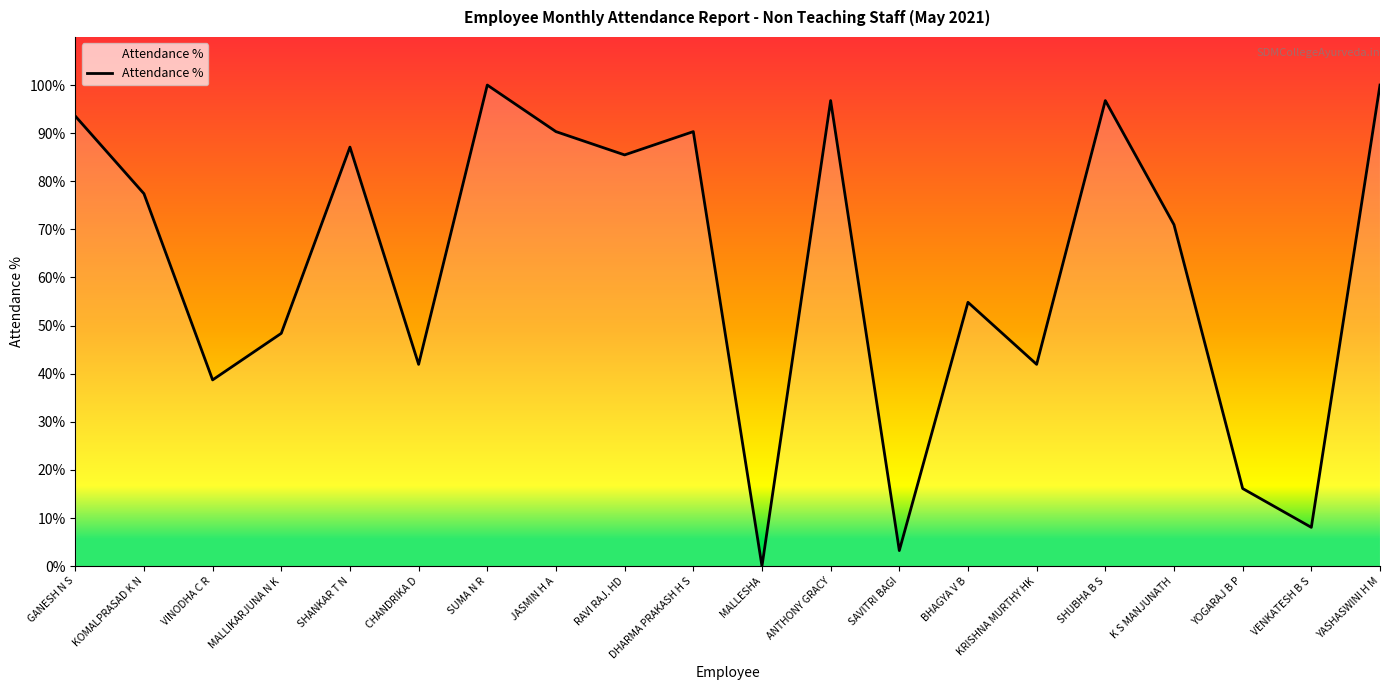

Which label corresponds to the smallest value in the chart?

MALLESHA